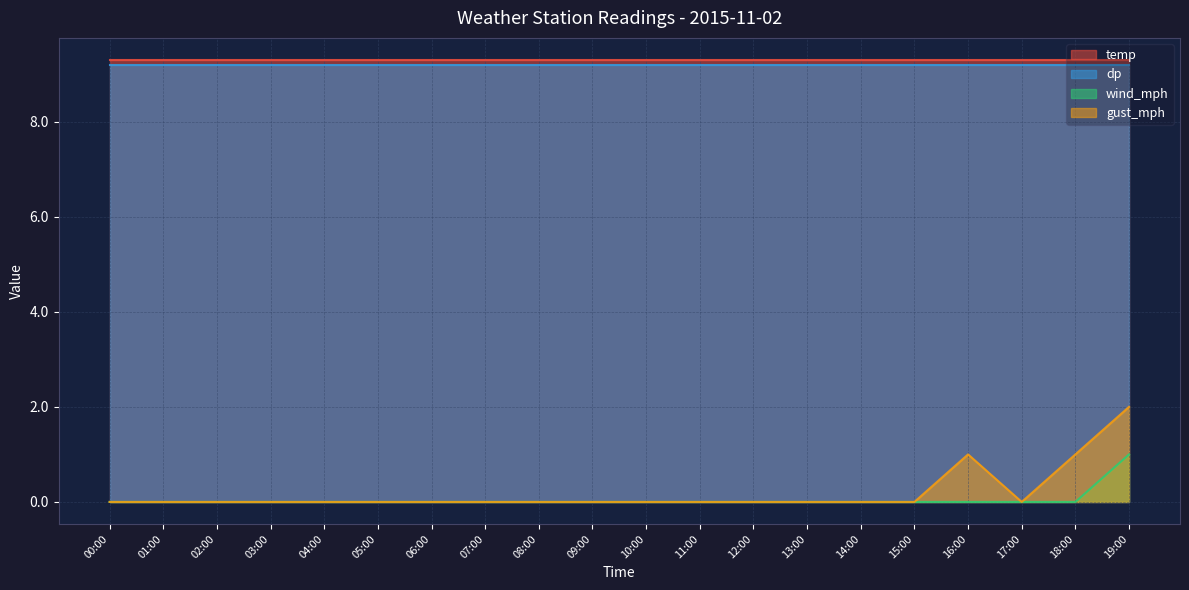

What is the difference between the maximum and minimum values in the gust_mph series?

2.0